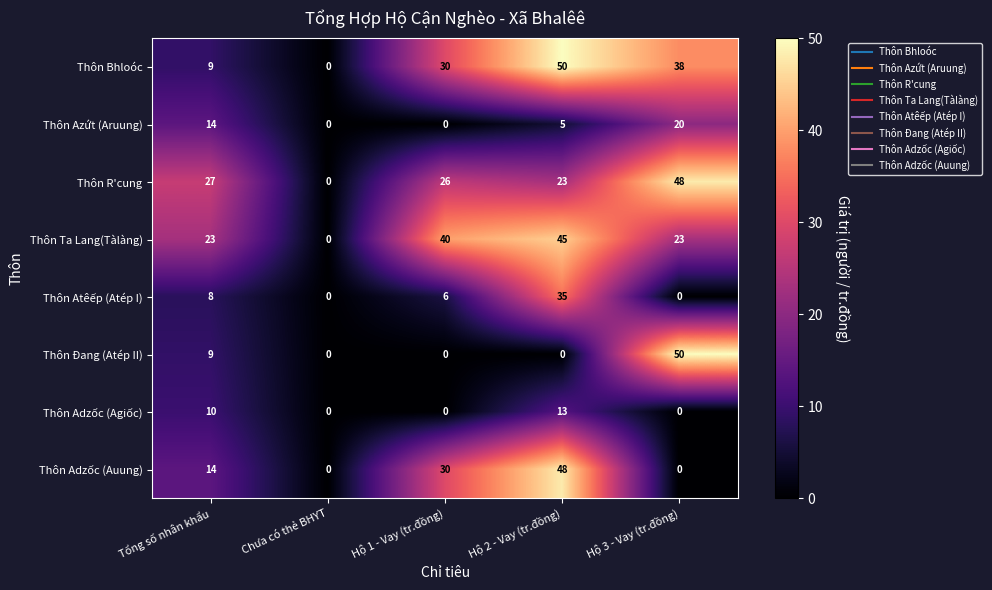

At which label is Thôn Adzốc (Agiốc) closest to 6?

Tổng số nhân khẩu